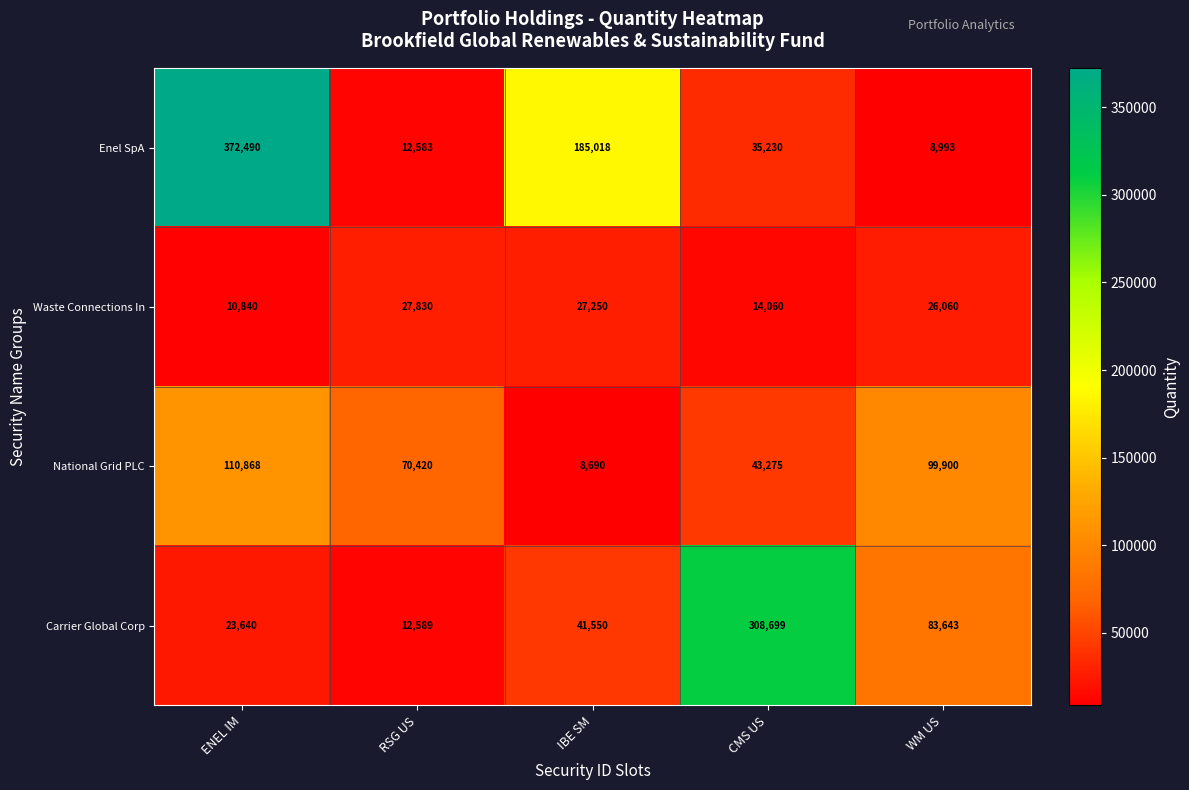

How many National Grid PLC values are between 43275 and 99900?

3